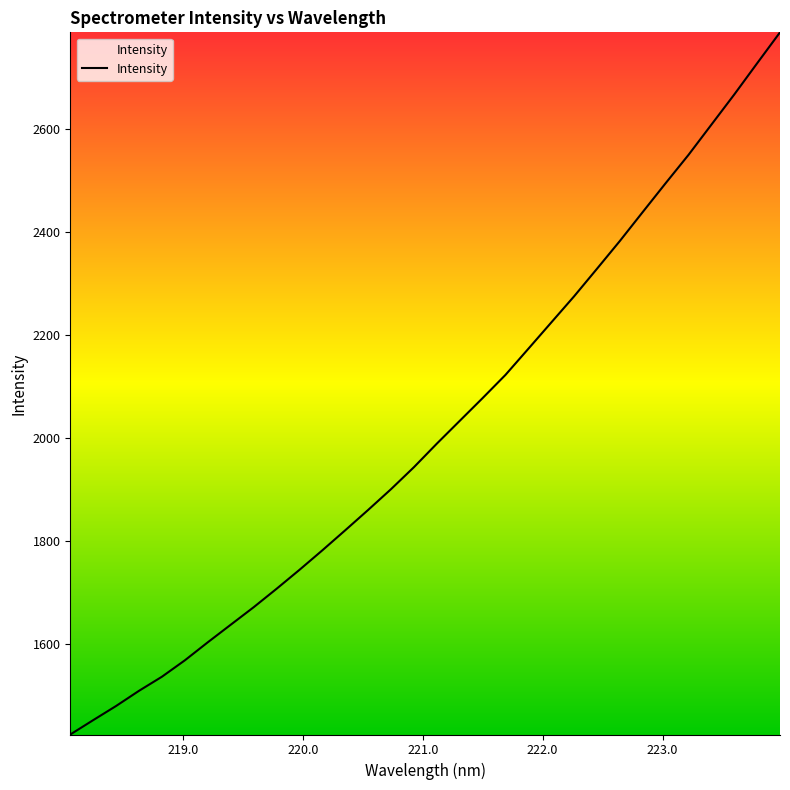

How many values exceed 1989?

16